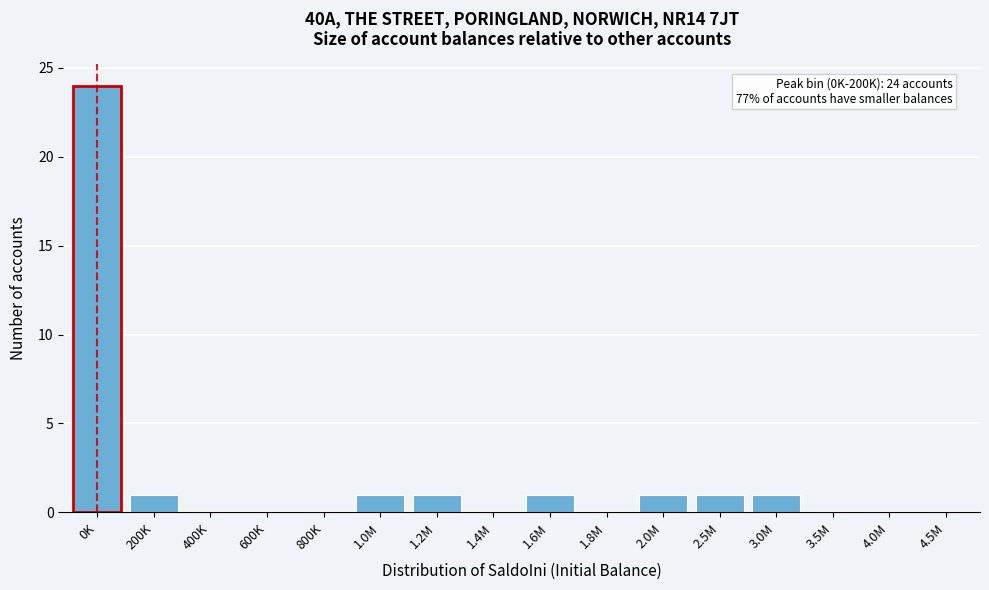

Reading left to right, transcribe all the data shown in this chart.

0K=24	200K=1	400K=0	600K=0	800K=0	1.0M=1	1.2M=1	1.4M=0	1.6M=1	1.8M=0	2.0M=1	2.5M=1	3.0M=1	3.5M=0	4.0M=0	4.5M=0